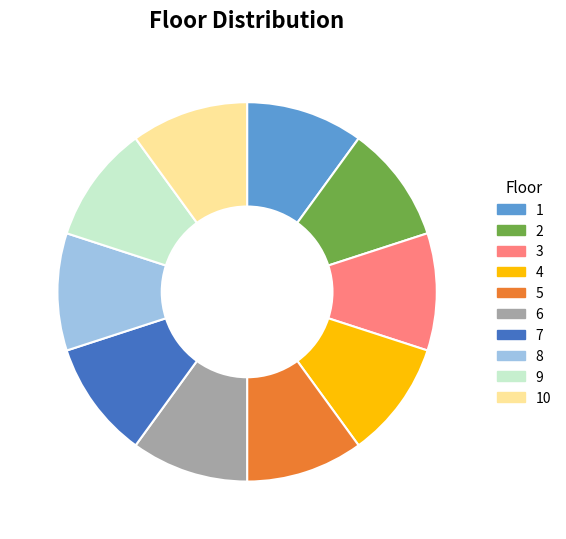

Is the sum of 2 and 6 greater than half?

No